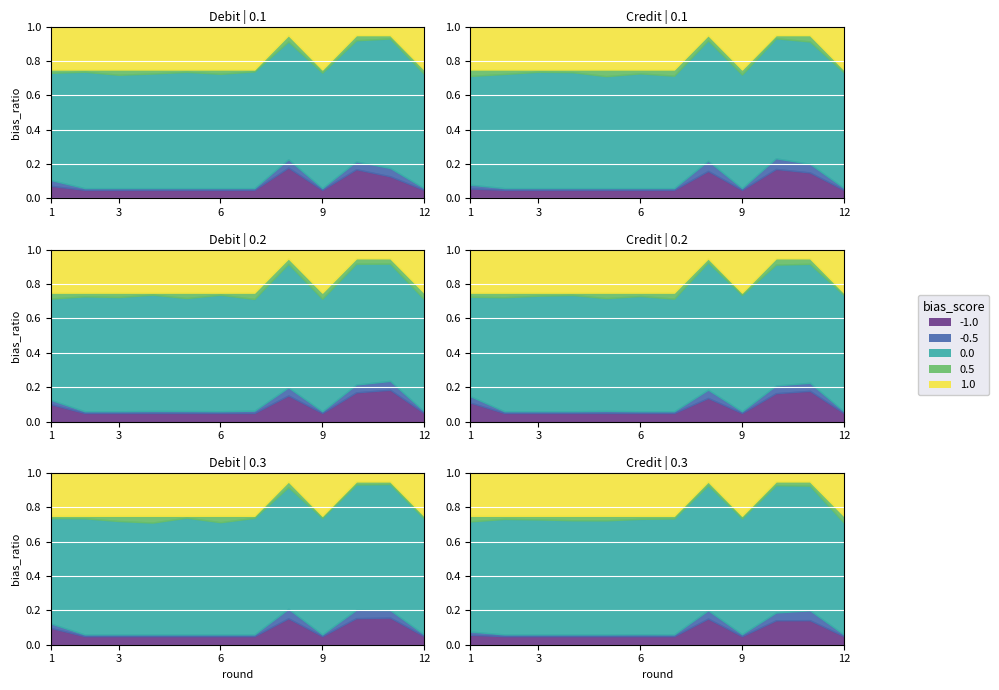

True or false: Debit has more than 1 points higher than both neighbors.

True